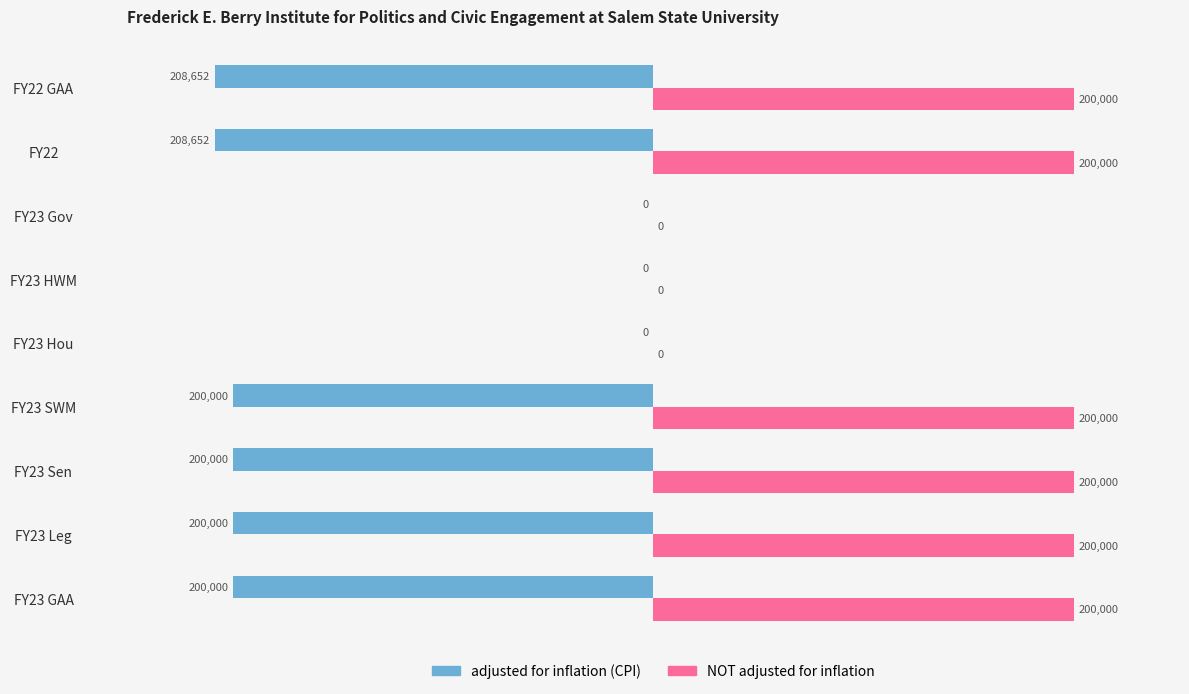

What are all the series names shown in the legend?

adjusted for inflation (CPI), NOT adjusted for inflation